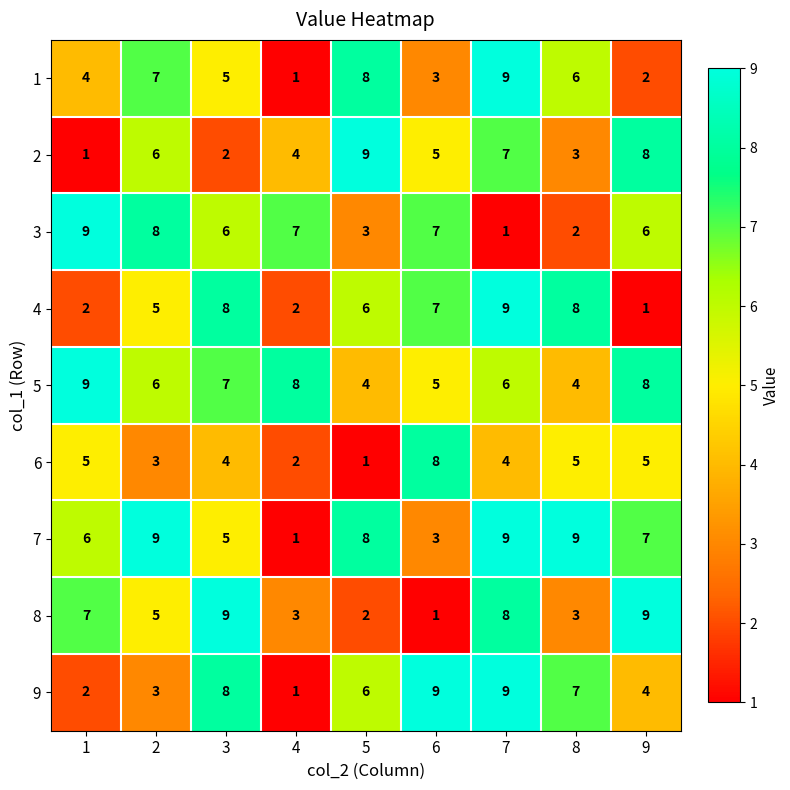

What value does the 9 series have at 8?

7